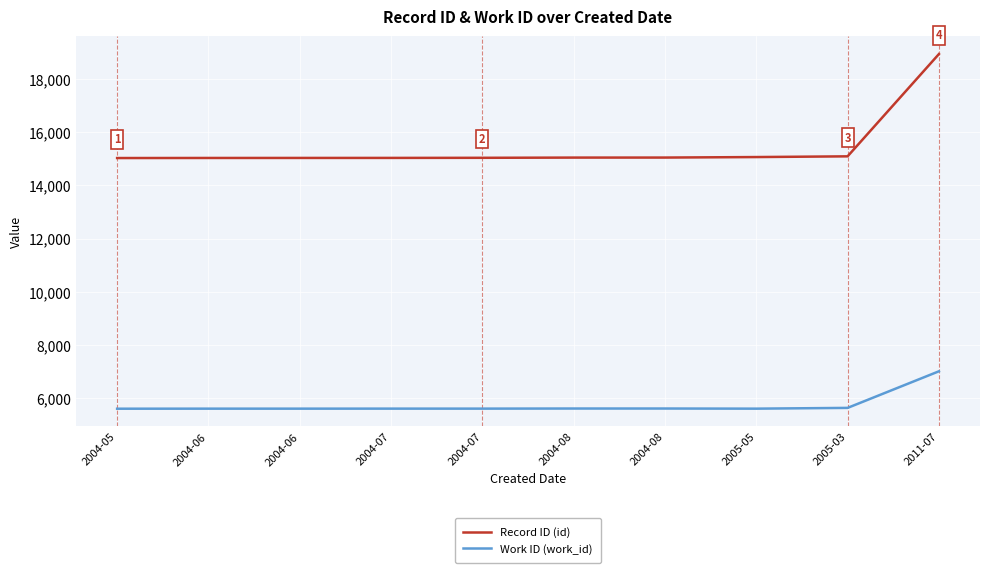

True or false: Record ID (id) and Work ID (work_id) intersect in this chart.

False